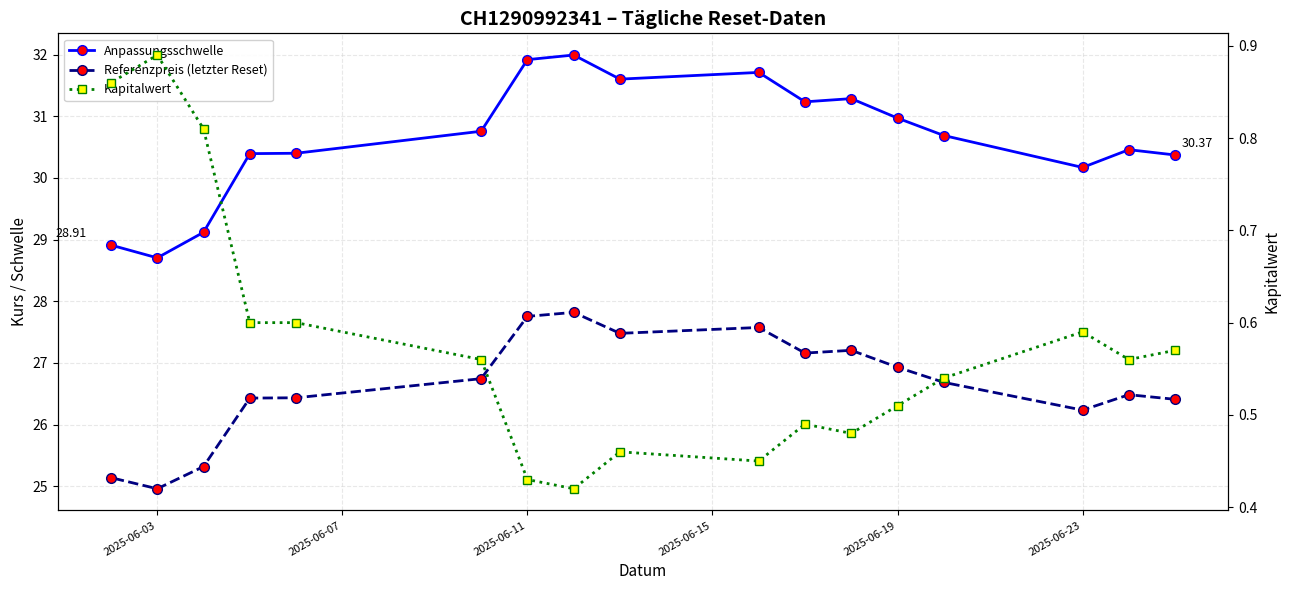

Is the value of Kapitalwert at 6 greater than the value of Referenzpreis (letzter Reset) at 13?

No